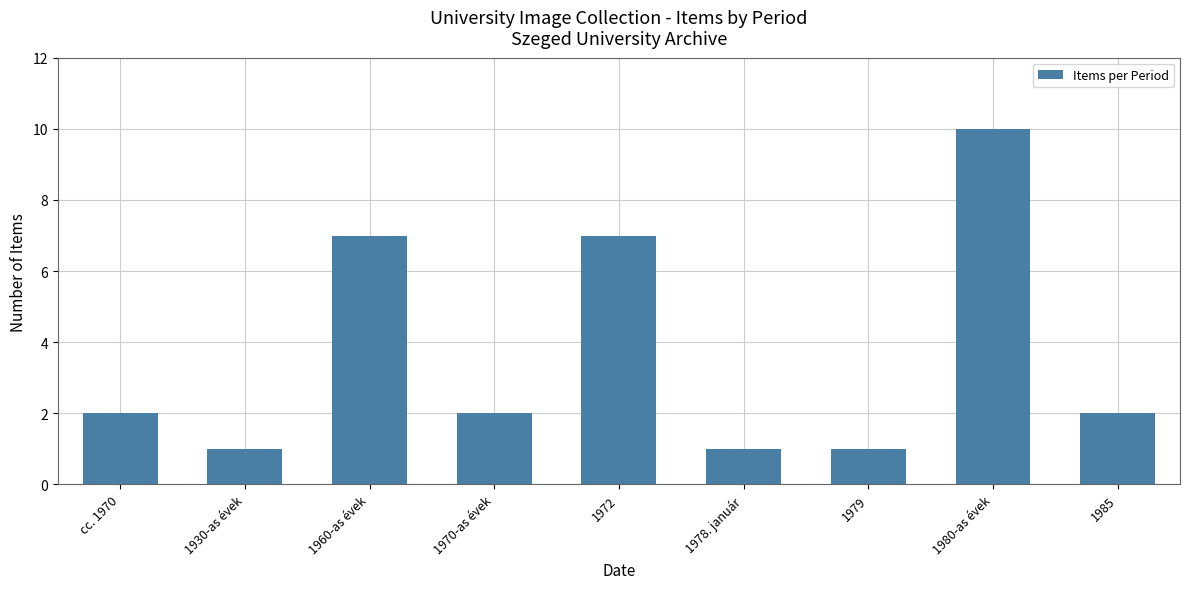

The chart shows a value of 3 at 1980-as évek. True or false?

False